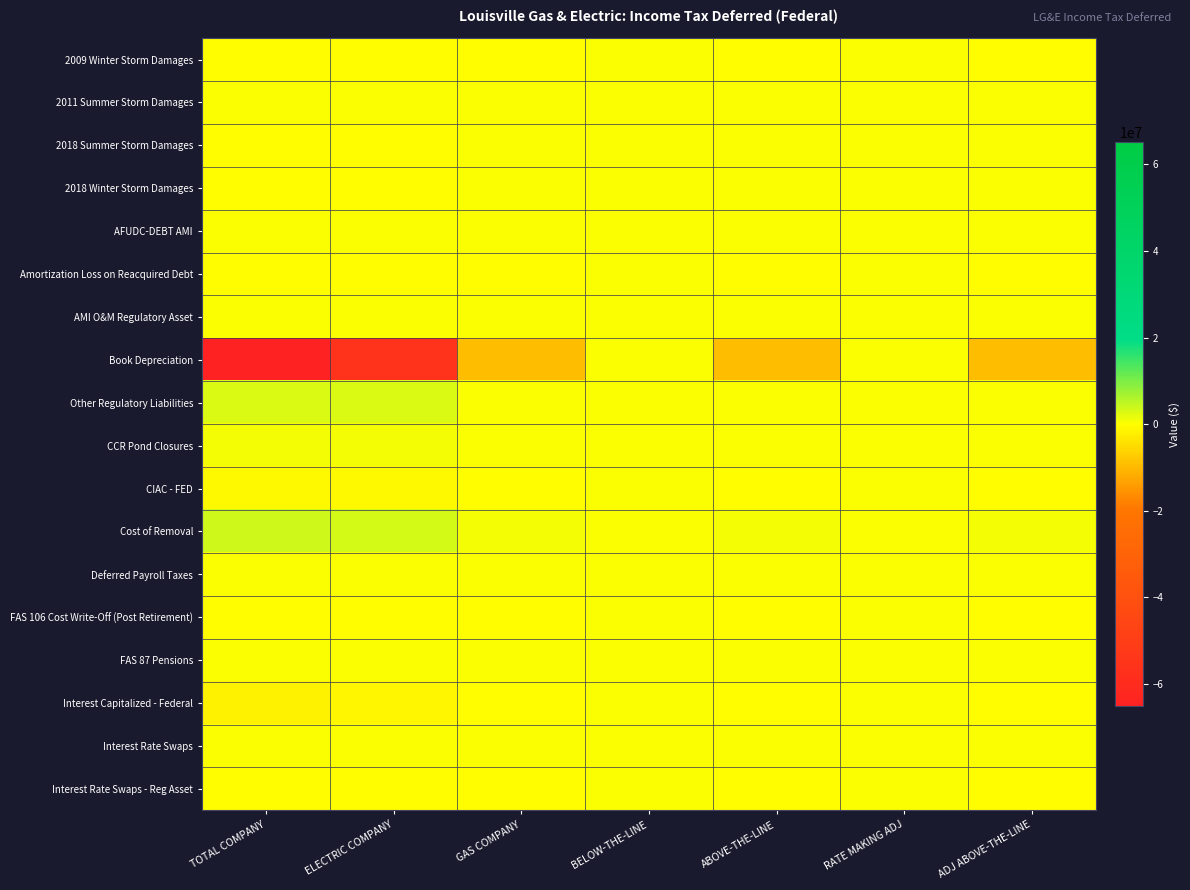

Which series has the largest total across all categories?

Cost of Removal